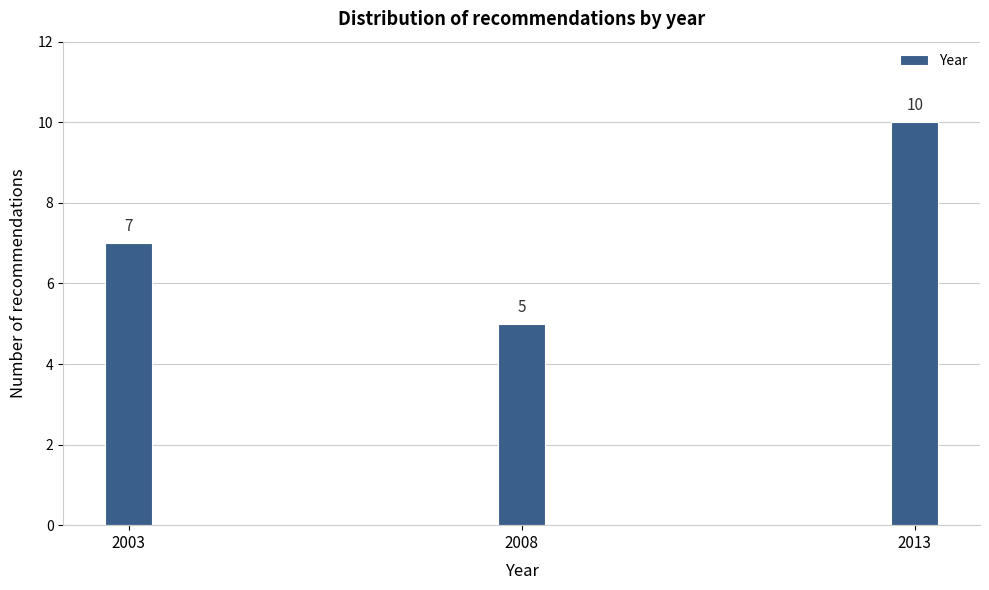

Reading left to right, extract all data points from this chart.

2003=7	2008=5	2013=10